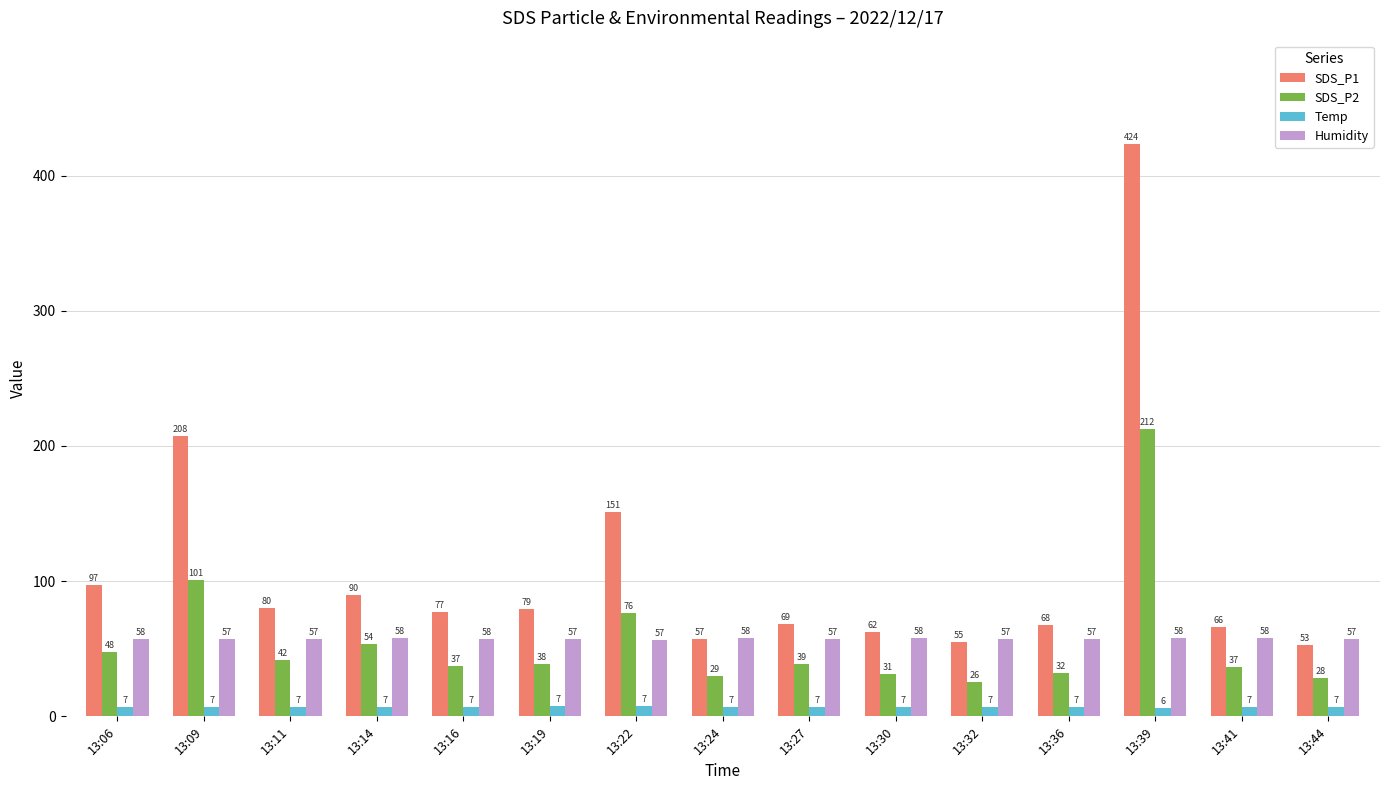

List the labels in order of SDS_P1 value, smallest first.

13:44, 13:32, 13:24, 13:30, 13:41, 13:36, 13:27, 13:16, 13:19, 13:11, 13:14, 13:06, 13:22, 13:09, 13:39